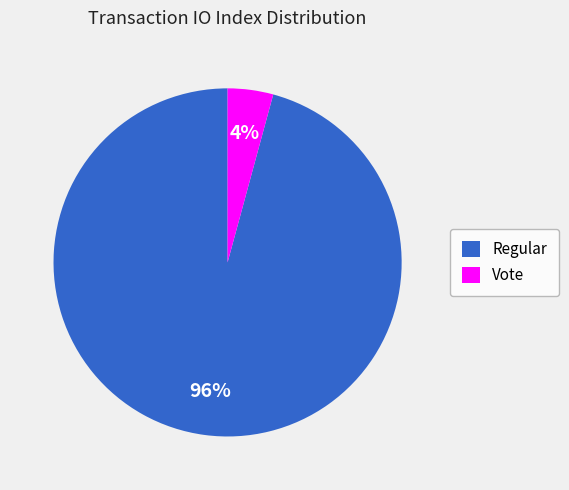

Is Vote the majority of the pie?

No